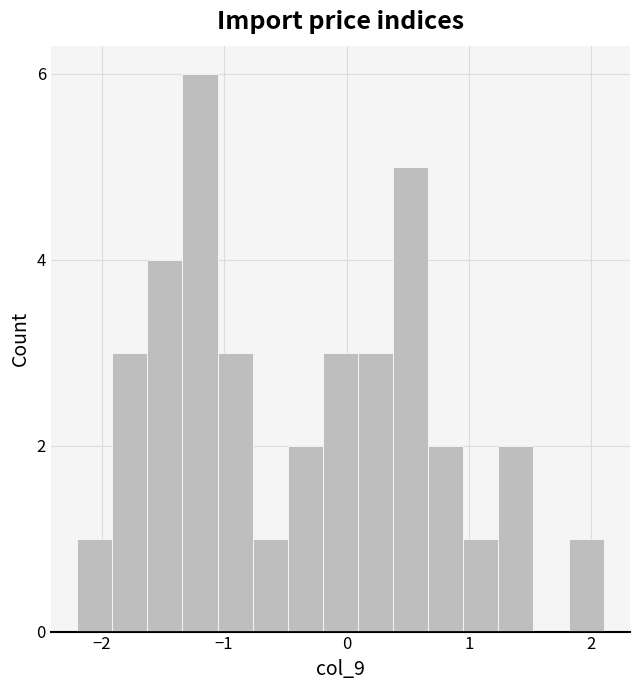

Read against the x-axis, roughly where is the centre of the tallest bar?

-1.2